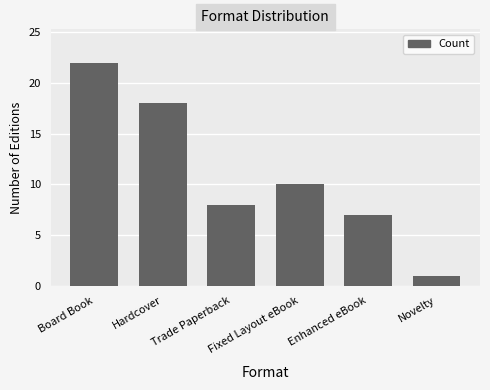

Does the chart contain any negative values?

No